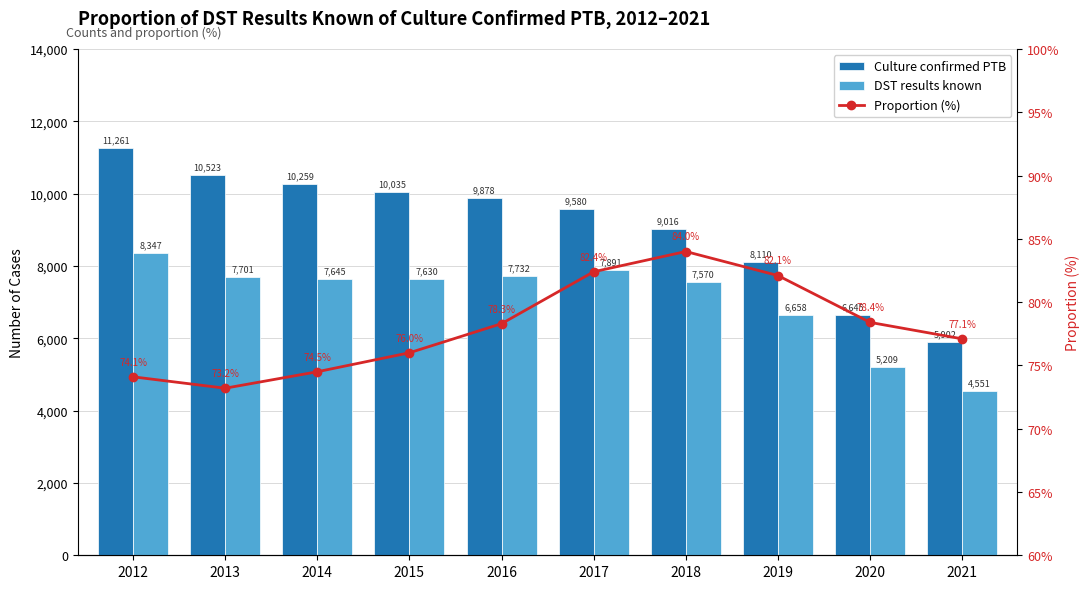

At which category is the sum across all series the highest?

2012